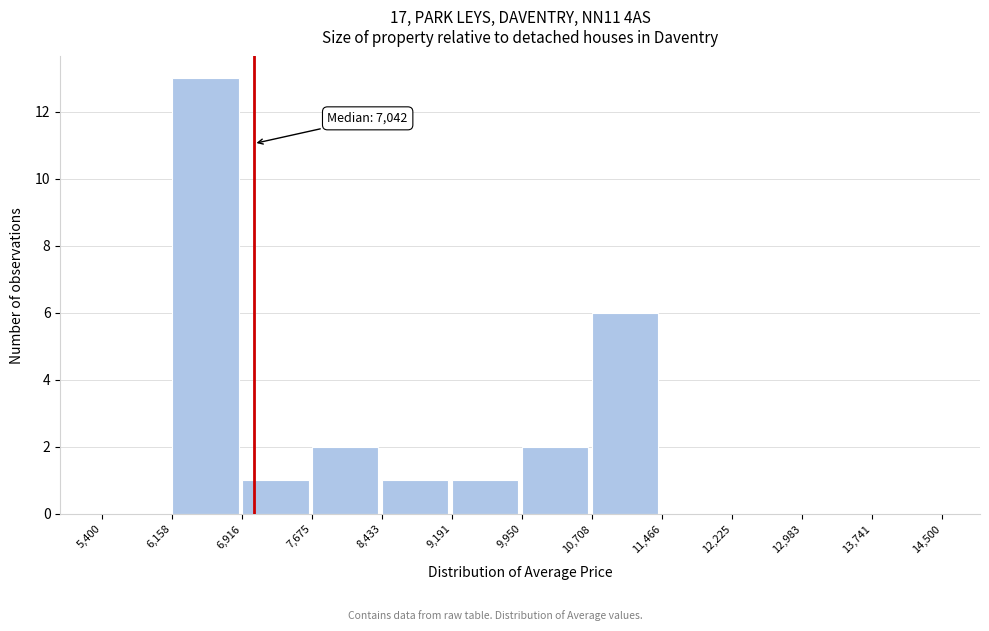

Over which range of the x-axis is the bar tallest?

6,158 to 6,916